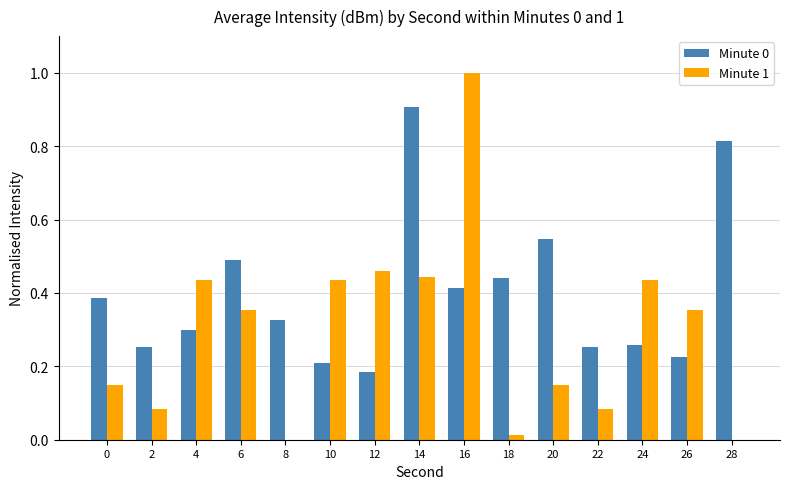

Is it true that Minute 1 equals 0.2 at 0?

False